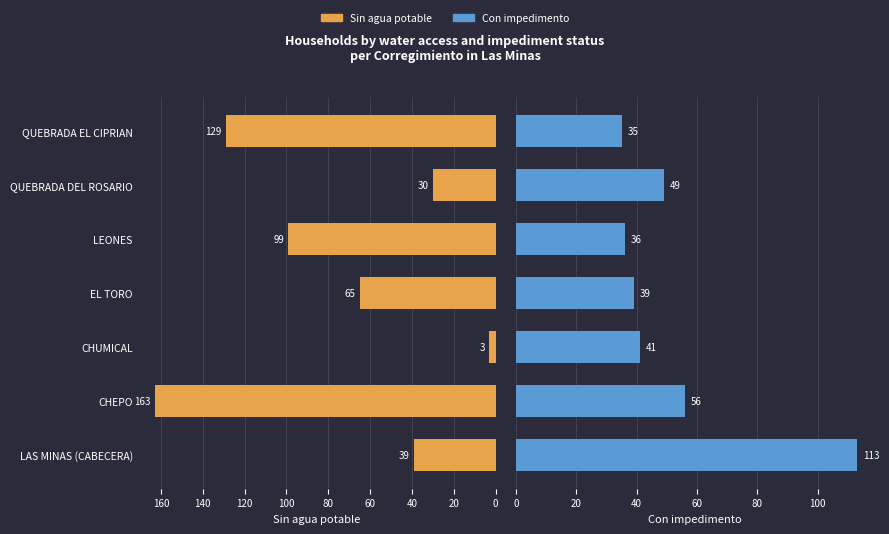

The value of Con impedimento at LEONES is 57. True or false?

False